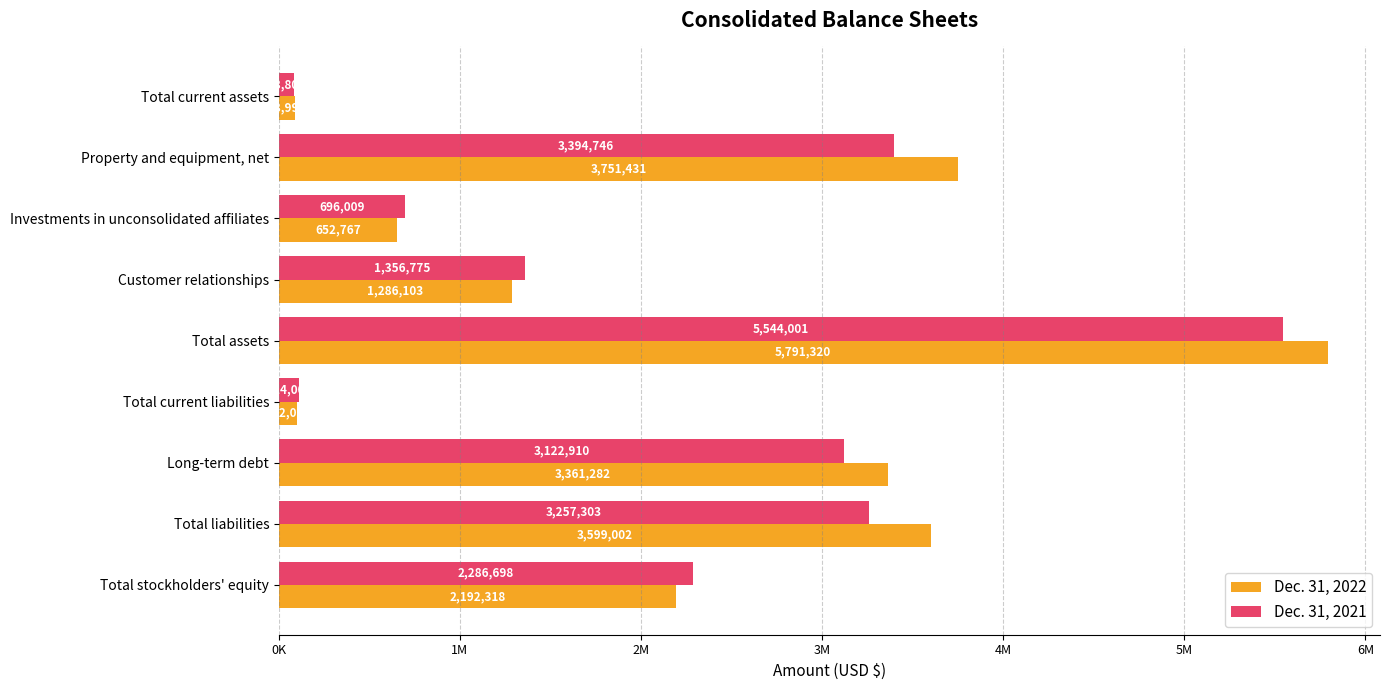

At which category is the sum across all series the highest?

Total assets